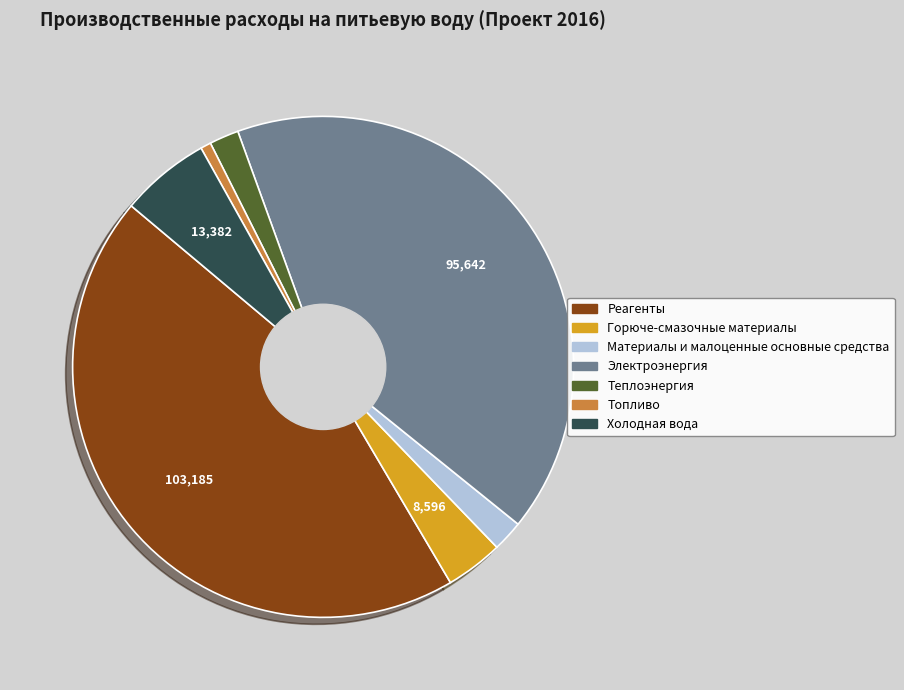

What is the ratio of the value at Электроэнергия to the value at Материалы и малоценные основные средства?

20.8